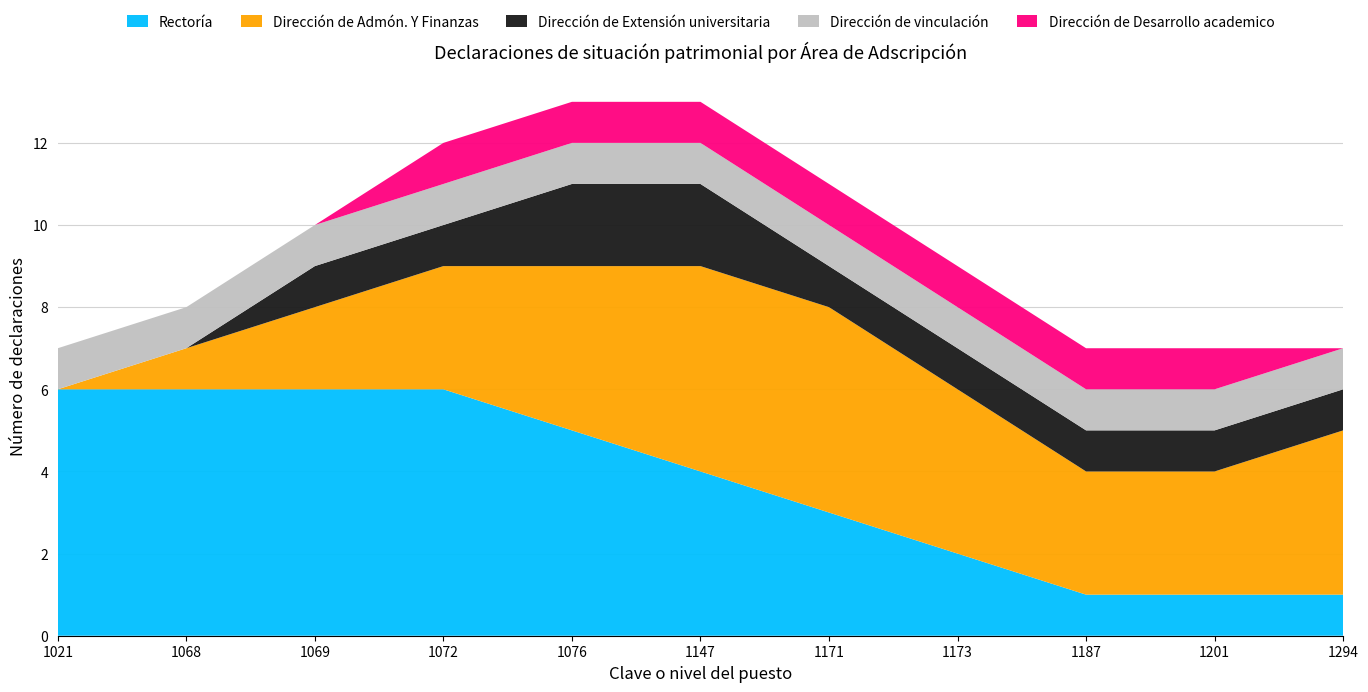

Where do Dirección de Admón. Y Finanzas and Rectoría first cross each other?

1076 and 1147